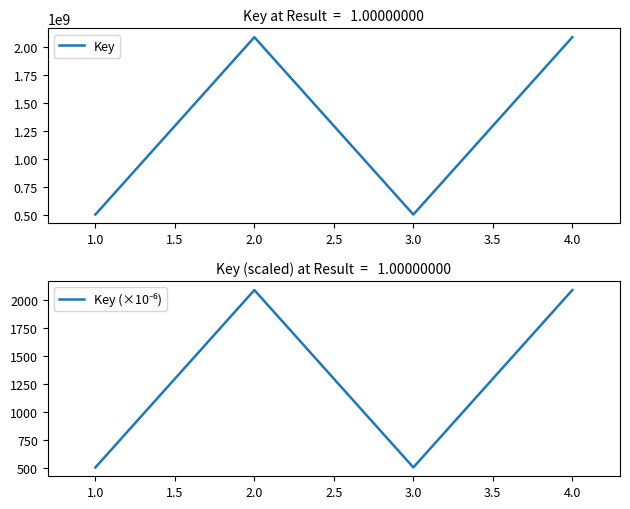

At which category does Key reach its first local valley?

3.0